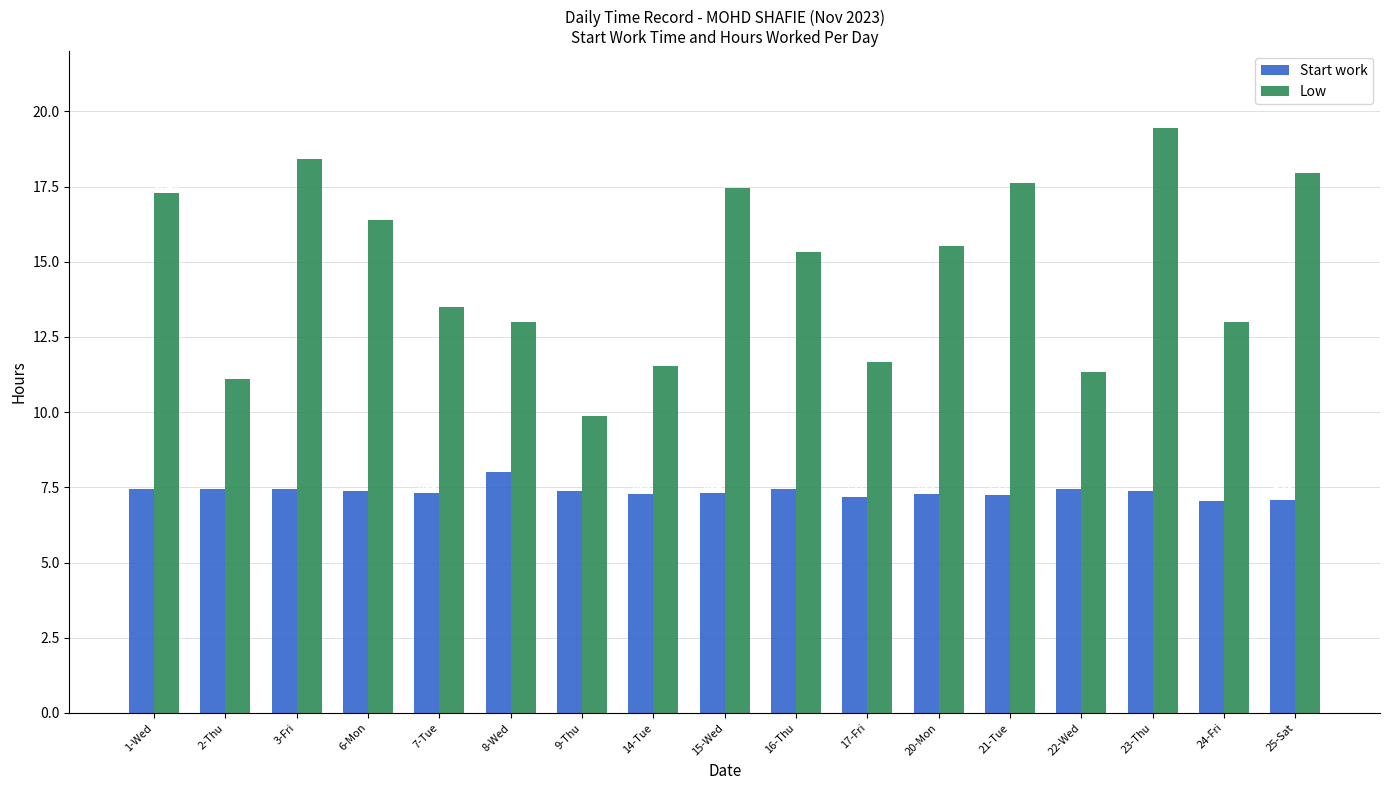

What value does the Low series have at 8-Wed?

13.0